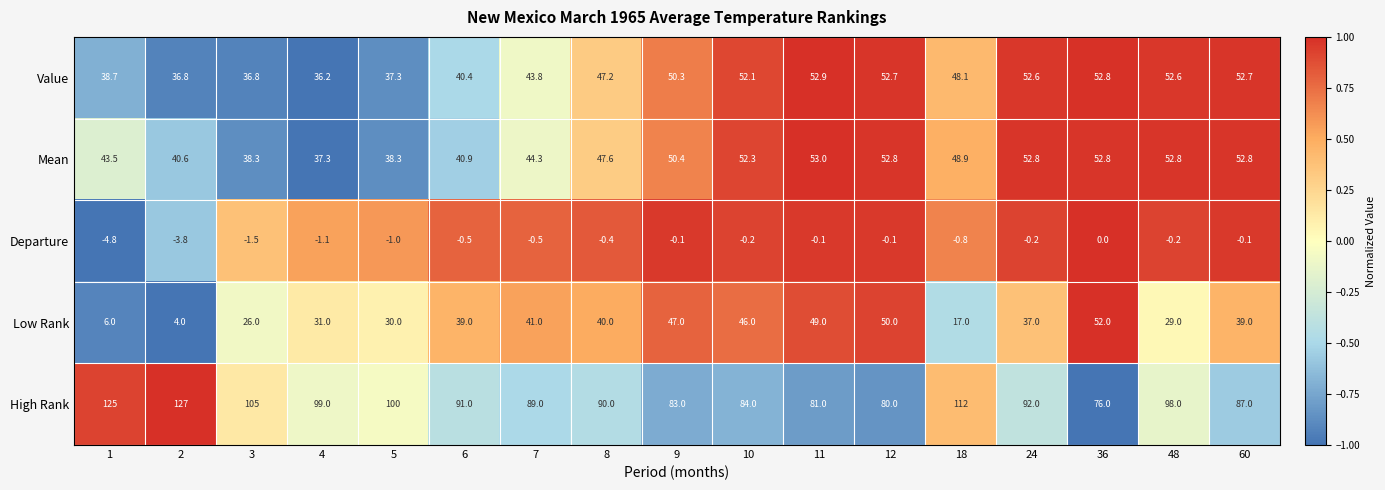

List the series in order of their peak value, lowest first.

Departure, Low Rank, Value, Mean, High Rank